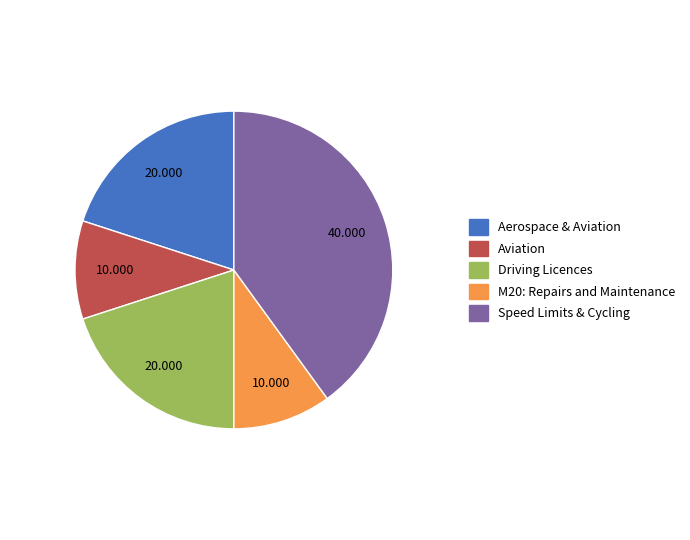

Is there a majority slice in this chart?

No